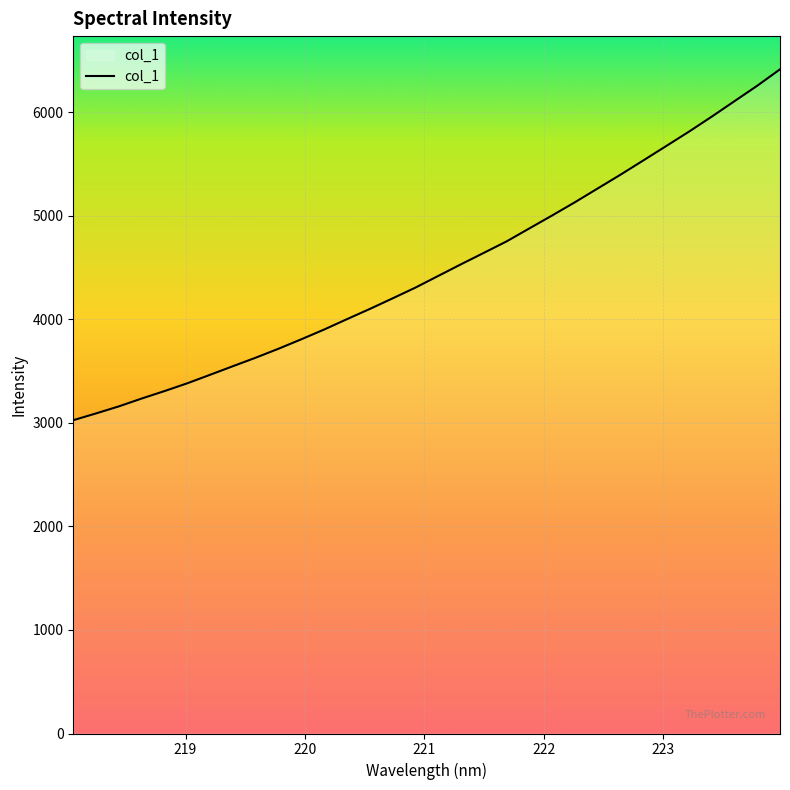

What is the greatest value displayed?

6415.3